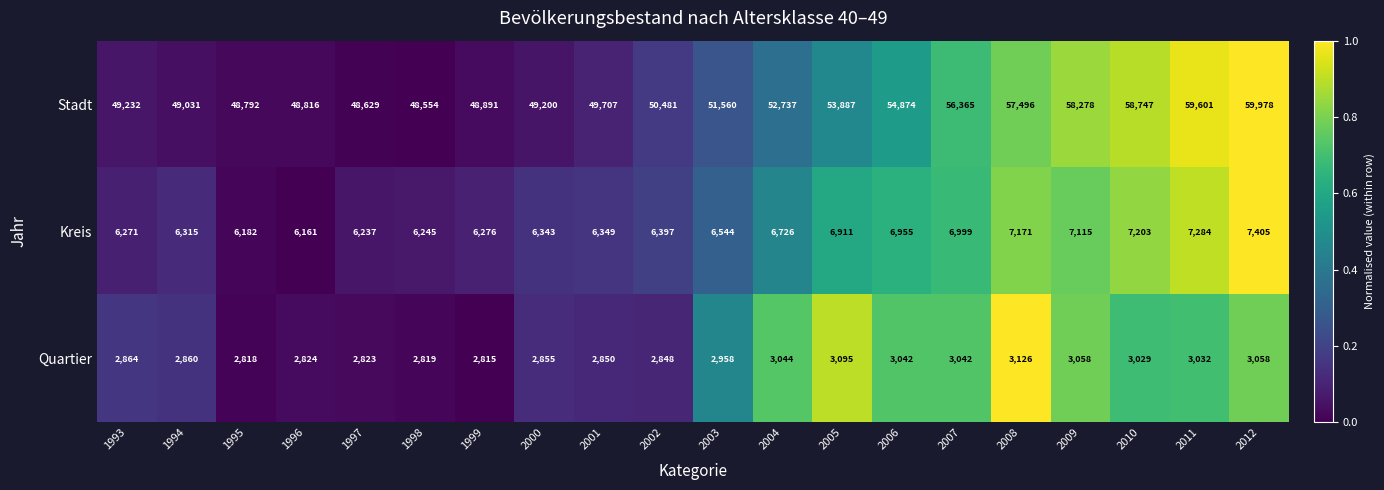

Rank the series by their maximum value, from lowest to highest.

Quartier, Kreis, Stadt